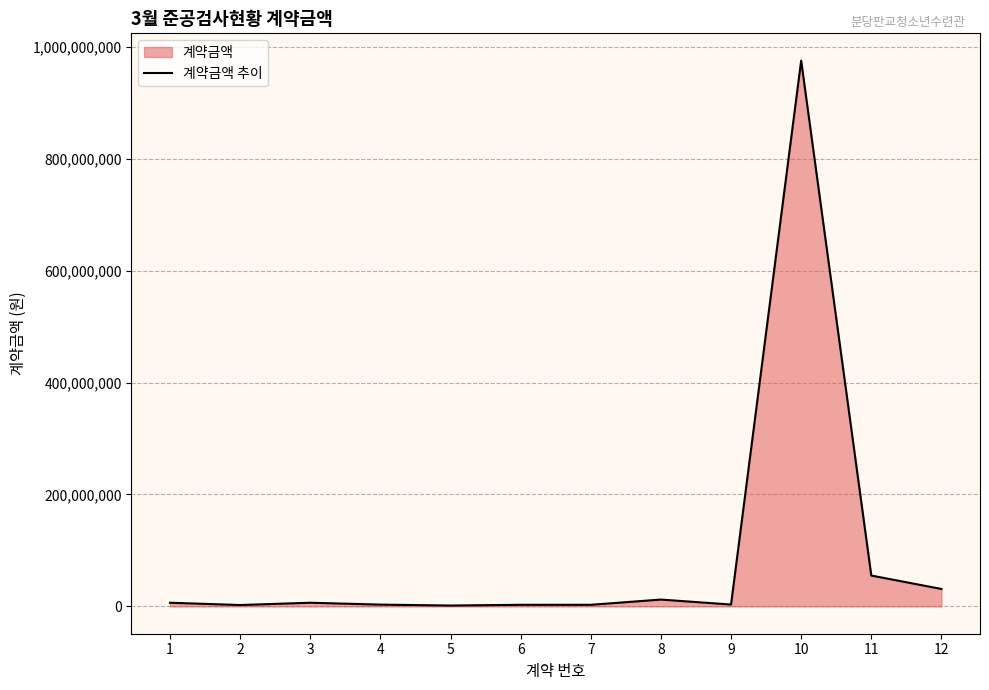

Reading left to right, what are all the values shown in this chart?

1=6600000	2=2509800	3=6600000	4=3240000	5=1620000	6=2904000	7=2904000	8=12280000	9=3360000	10=975217870	11=55200000	12=31200000